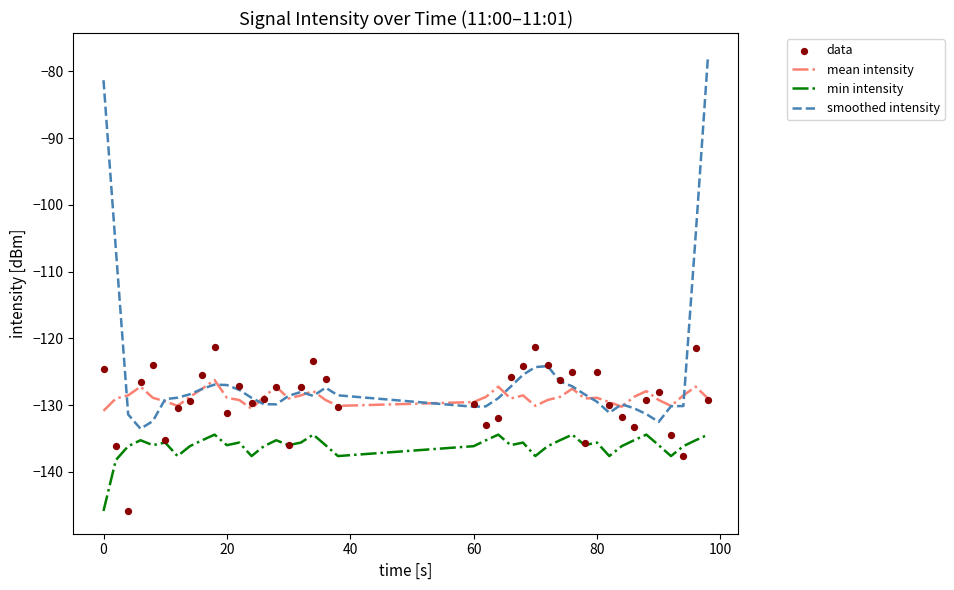

Which series reaches the maximum Y coordinate?

smoothed intensity